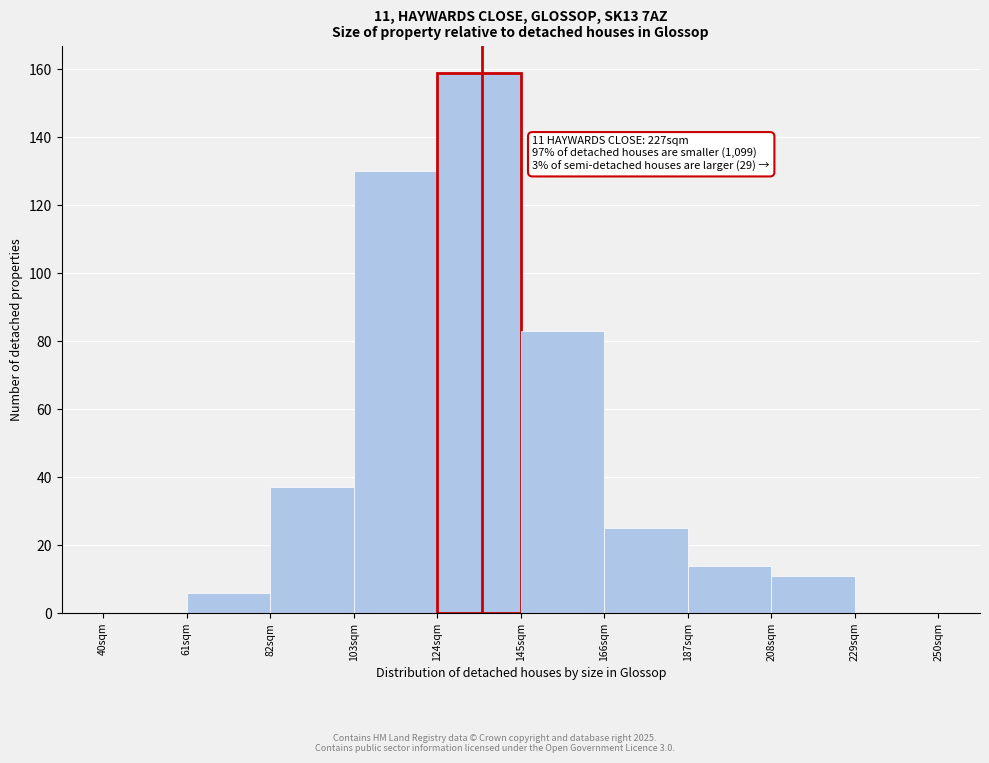

Reading left to right, list all the values displayed in this chart.

40sqm=0	61sqm=6	82sqm=37	103sqm=130	124sqm=159	145sqm=83	166sqm=25	187sqm=14	208sqm=11	229sqm=0